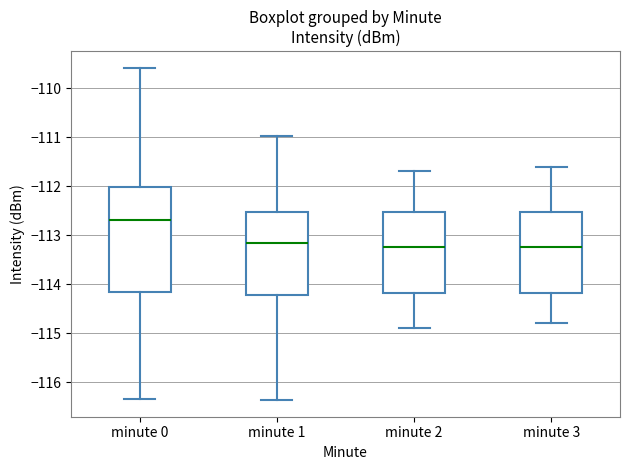

Reading left to right, transcribe this box plot: for each box, give where its median line is, the range the box spans, and where its two whiskers end, as read against the y-axis. The values are not printed on the chart, so give them approximately, as read against the axis.

minute 0: median -112.7, box -114.2 to -112.0, whiskers -116.3 to -109.6
minute 1: median -113.1, box -114.2 to -112.5, whiskers -116.4 to -111.0
minute 2: median -113.2, box -114.2 to -112.5, whiskers -114.9 to -111.7
minute 3: median -113.2, box -114.2 to -112.5, whiskers -114.8 to -111.6